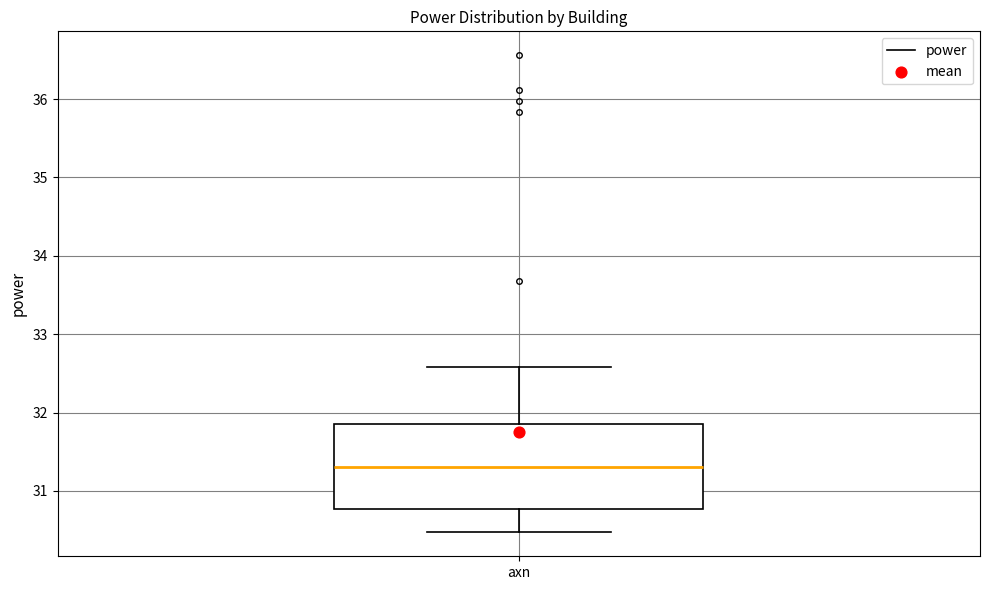

Transcribe this box plot: give where the median line is, the range the box spans, and where the two whiskers end, as read against the y-axis. The values are not printed on the chart, so give them approximately, as read against the axis.

median 31.3, box 30.8 to 31.8, whiskers 30.5 to 32.6